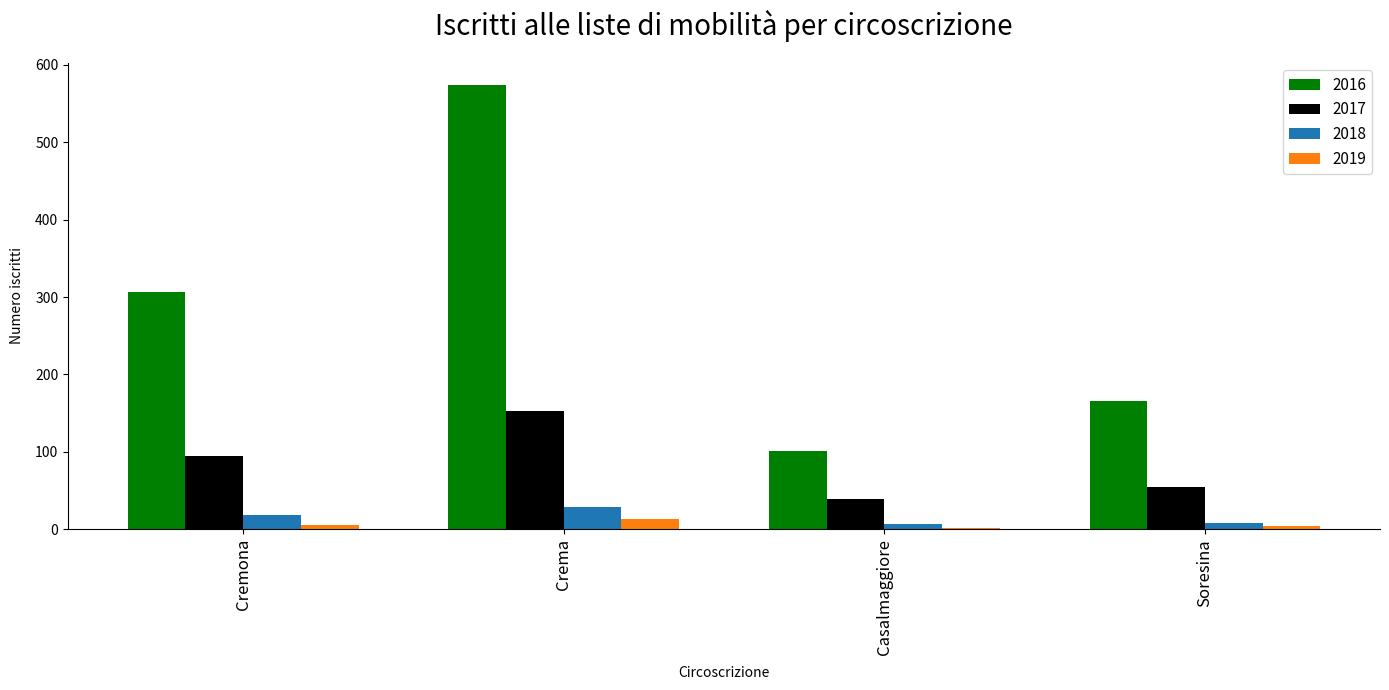

What is the difference between the maximum and minimum values in the 2019 series?

11